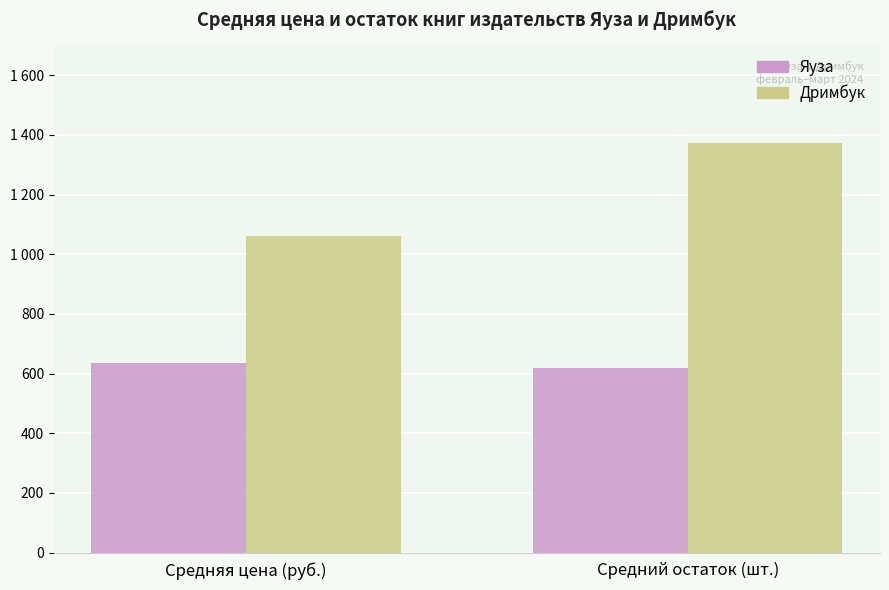

Are the bars horizontal?

No